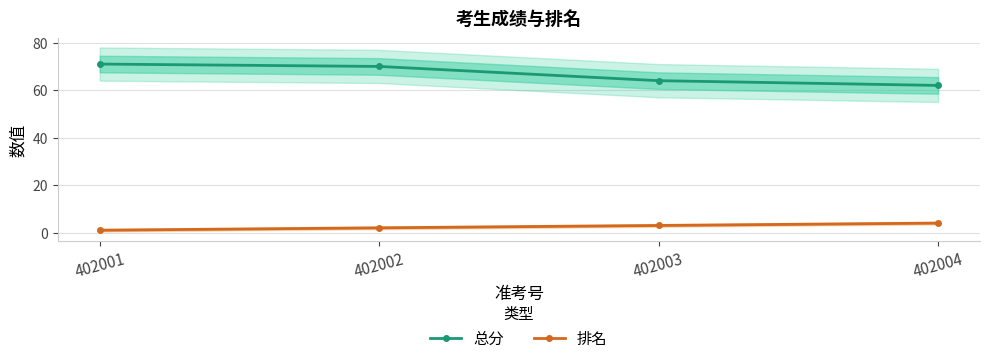

True or false: 总分 has more than 1 interior local peaks.

False